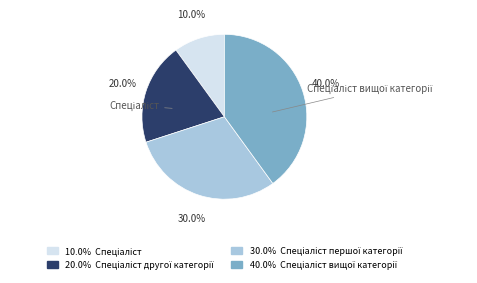

Count the number of slices in the pie.

4